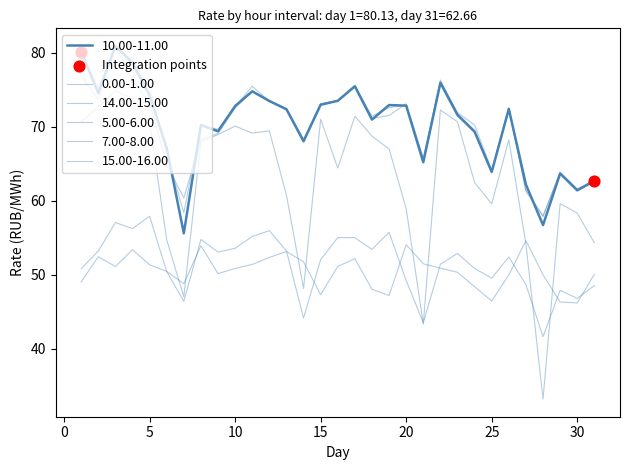

Does the chart have visible grid lines?

No